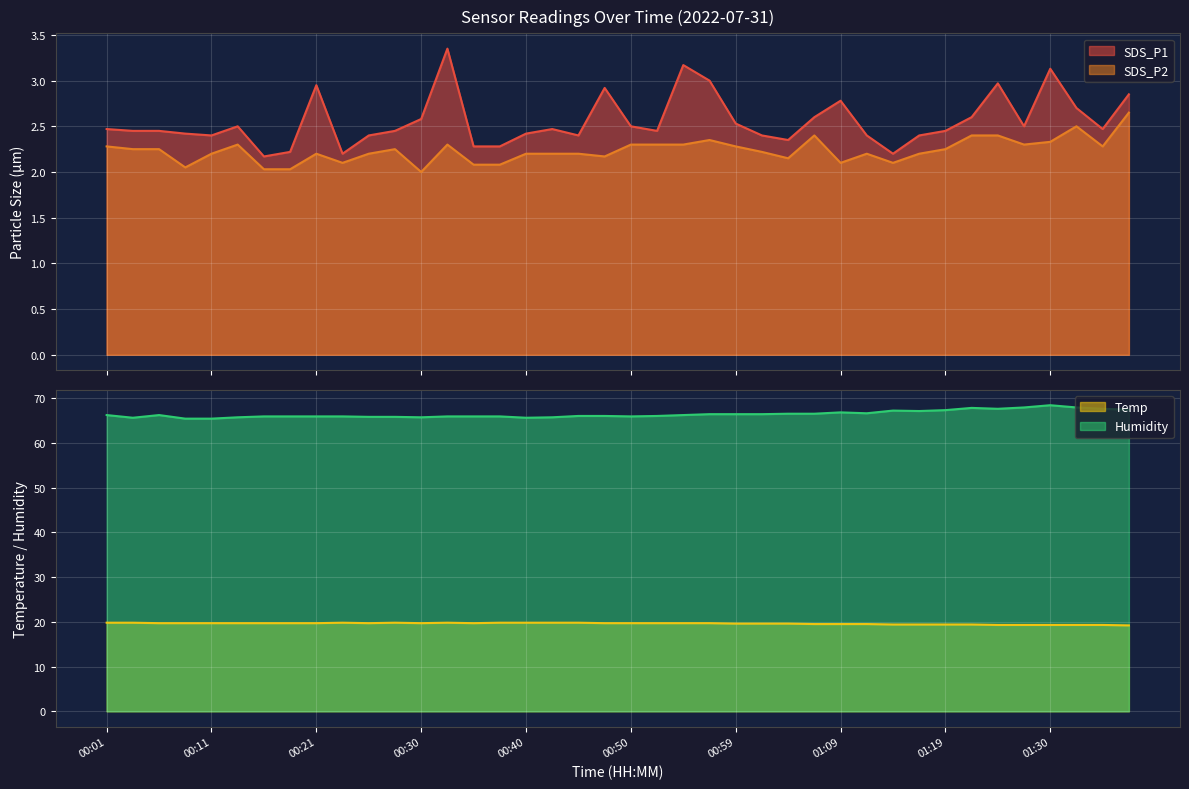

What is the label of the 6th point from the left?

00:13